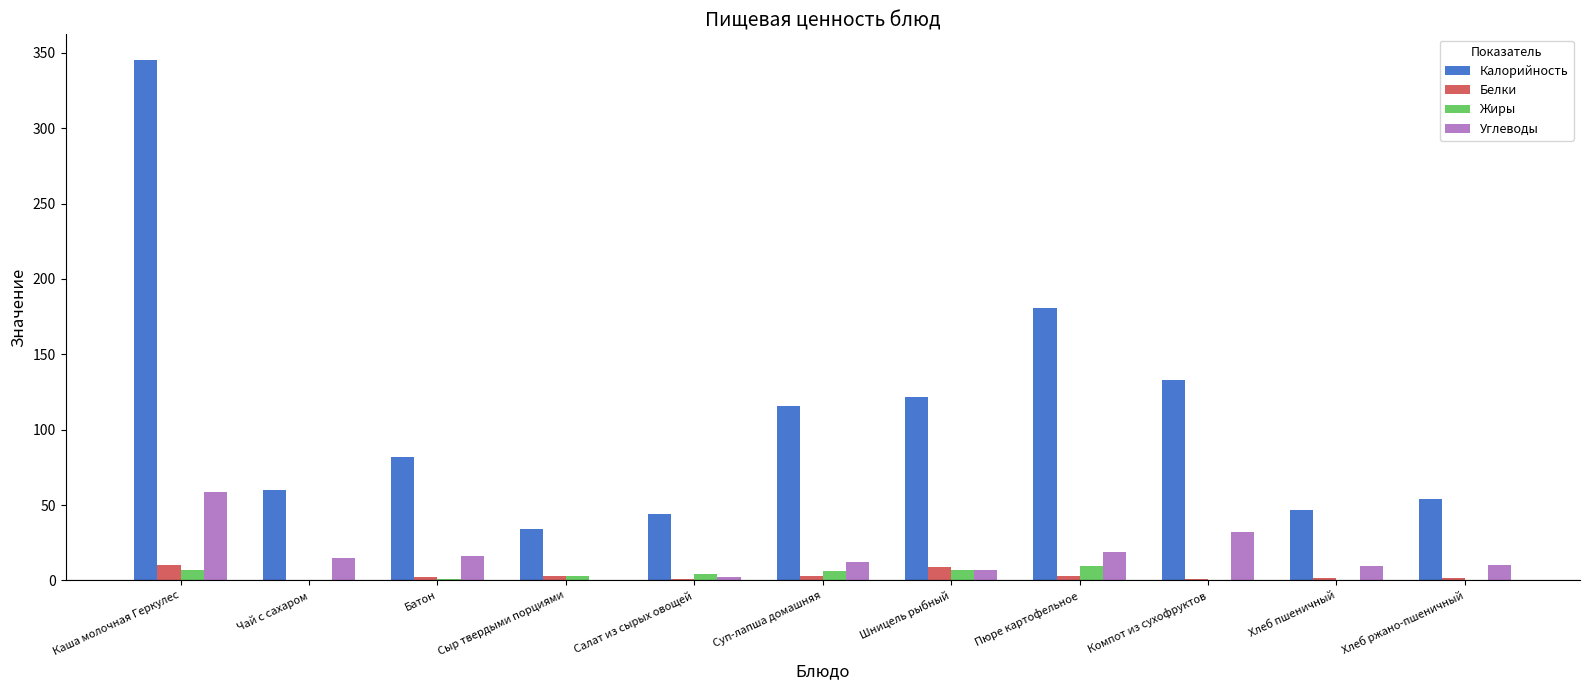

Which label corresponds to the largest value in the chart?

Каша молочная Геркулес